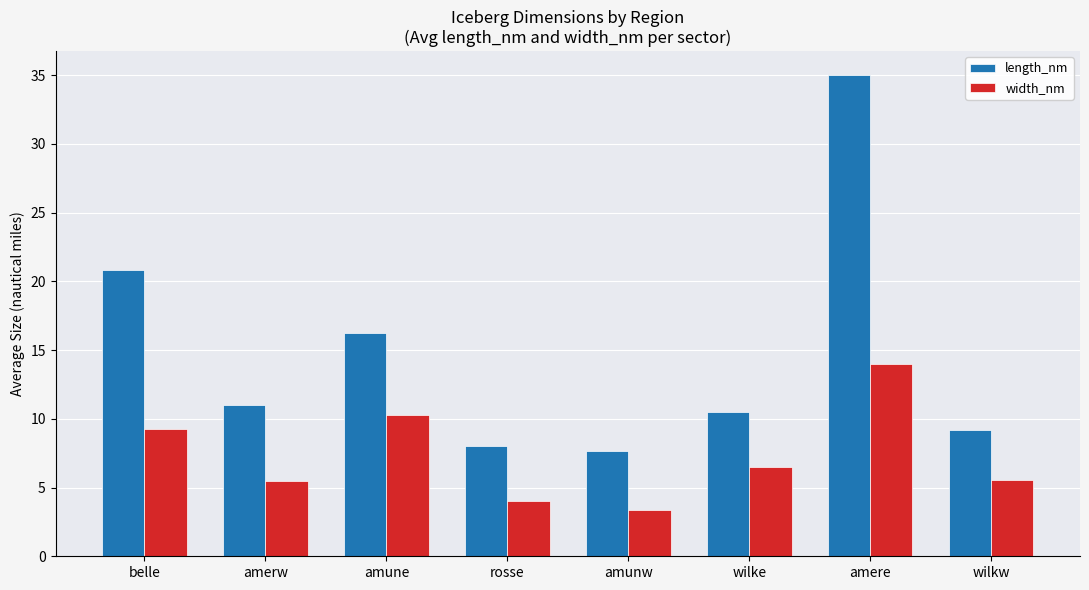

Is it true that width_nm equals 1.0 at rosse?

False